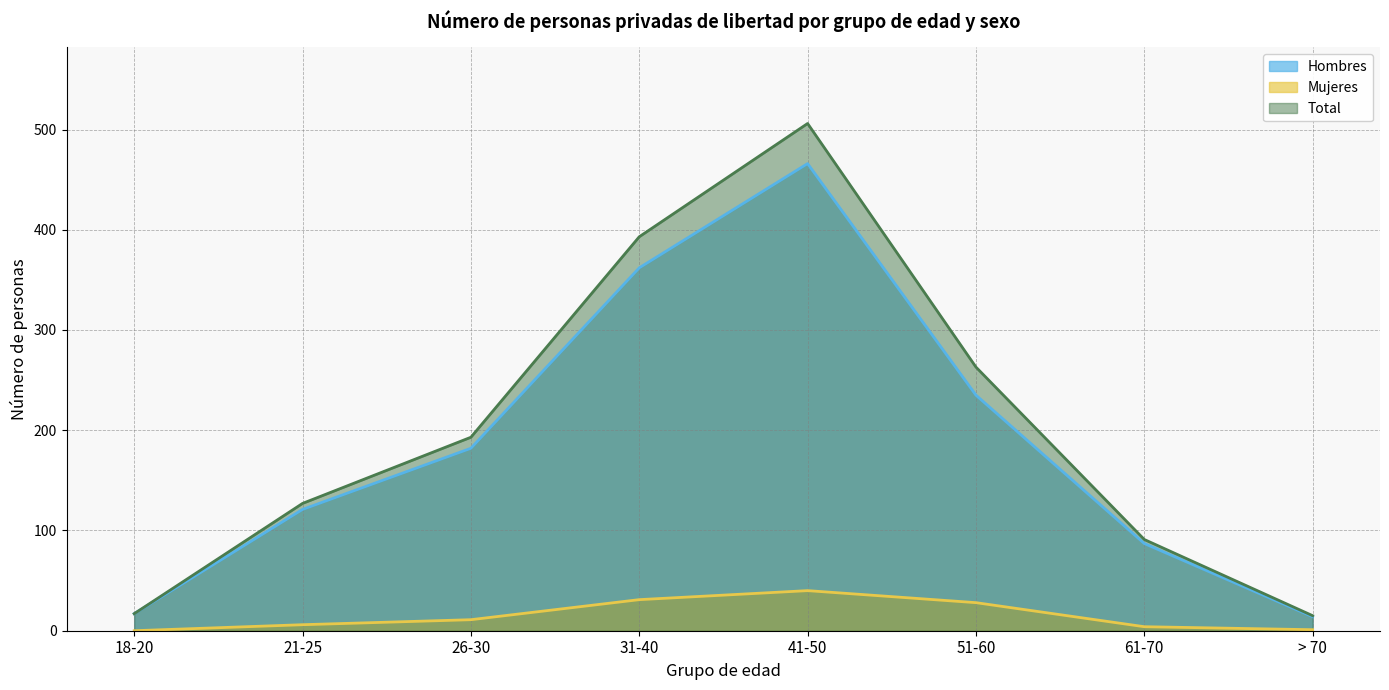

Rank the categories by Hombres value from lowest to highest.

> 70, 18-20, 61-70, 21-25, 26-30, 51-60, 31-40, 41-50